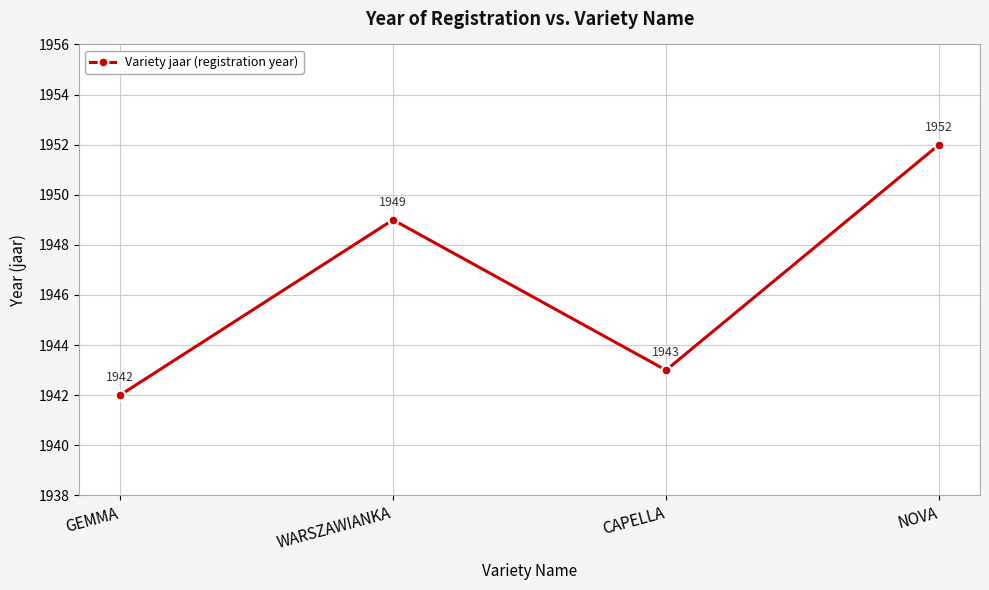

What is the approximate value at CAPELLA?

1943